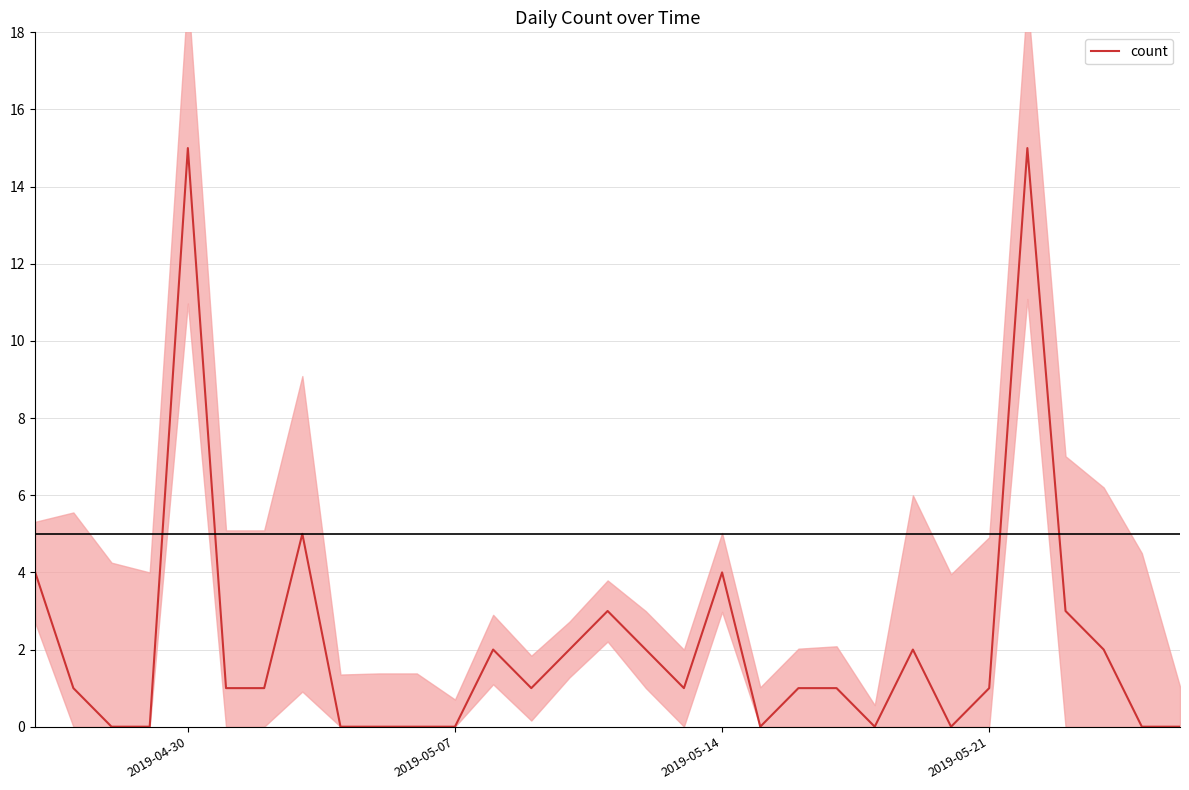

What is the maximum value for count?

15